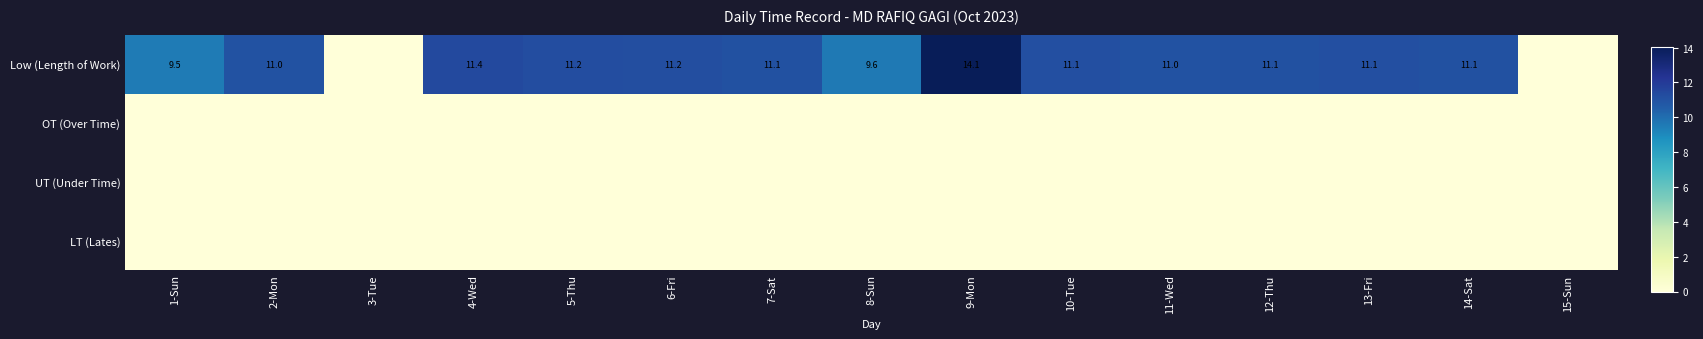

At how many categories does at least one series exceed 2?

13